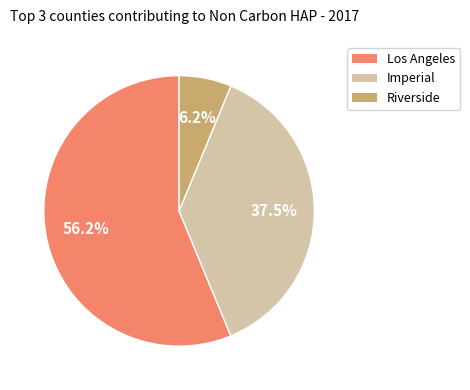

Does any single category account for the majority?

Yes